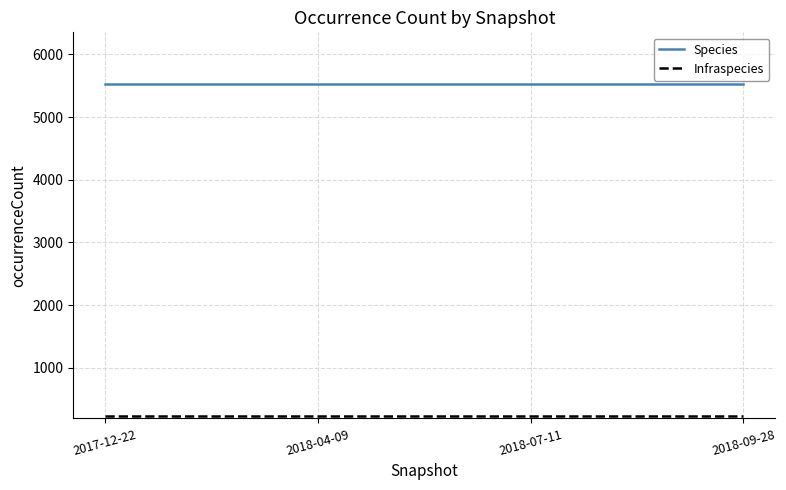

The value of Species at 2017-12-22 is 5522. True or false?

True